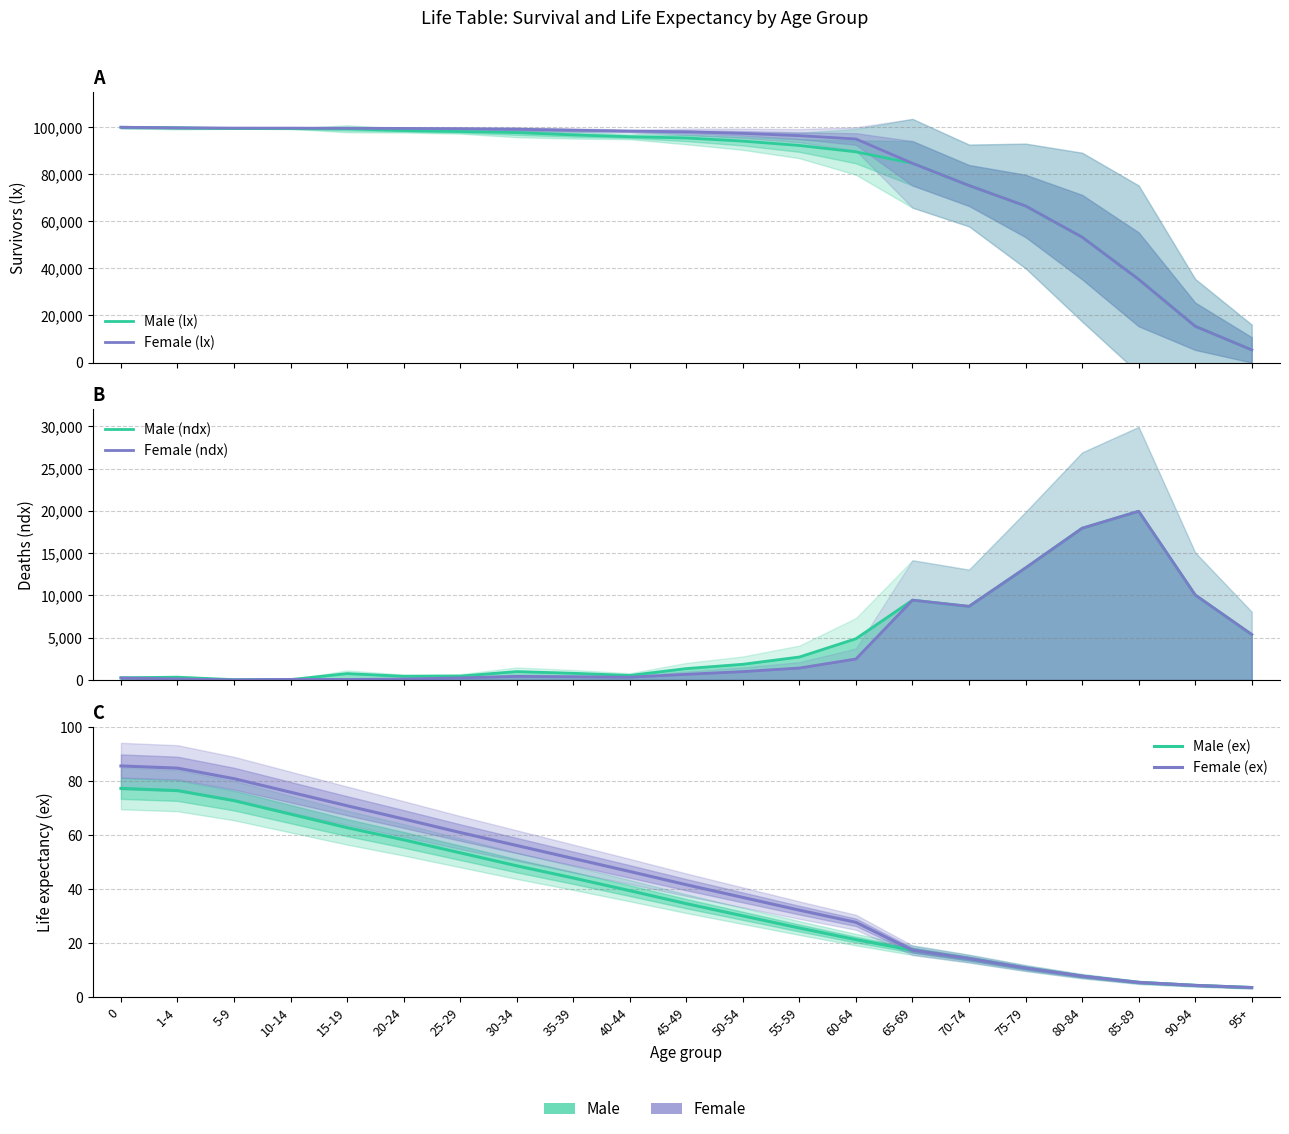

Rank the series at 25-29 from highest to lowest value.

Female (lx), Male (lx), Male (ndx), Female (ndx), Female (ex), Male (ex)